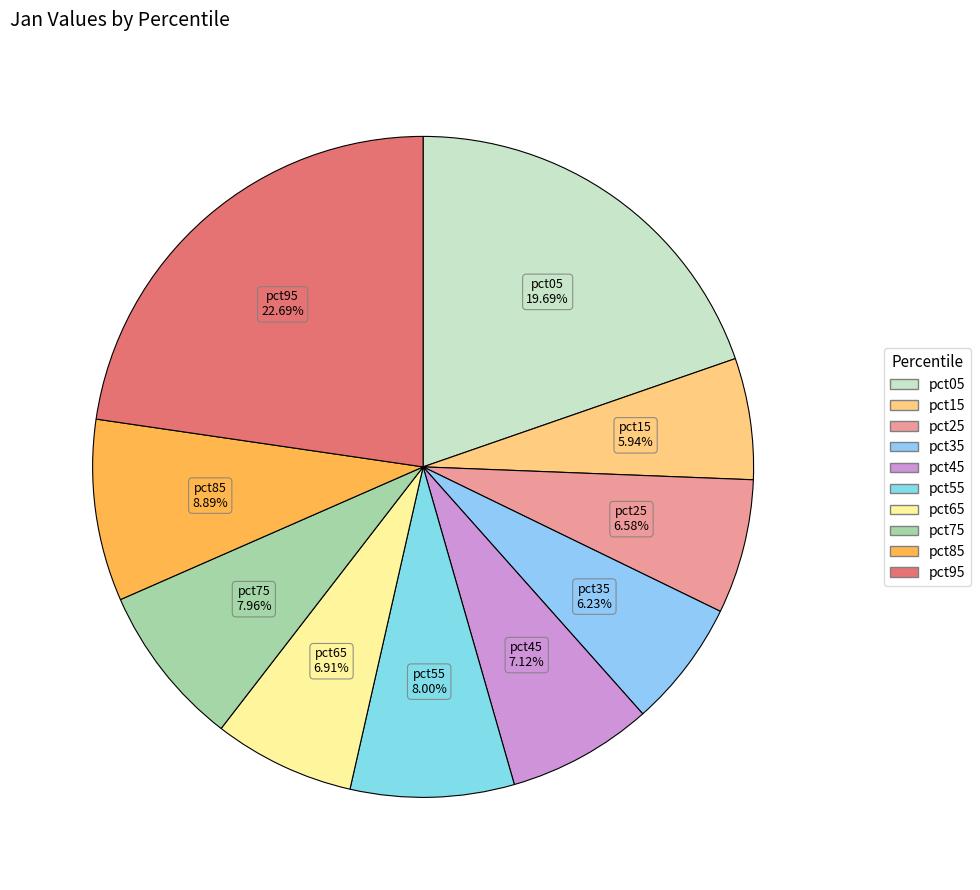

Which slice is the largest?

pct95